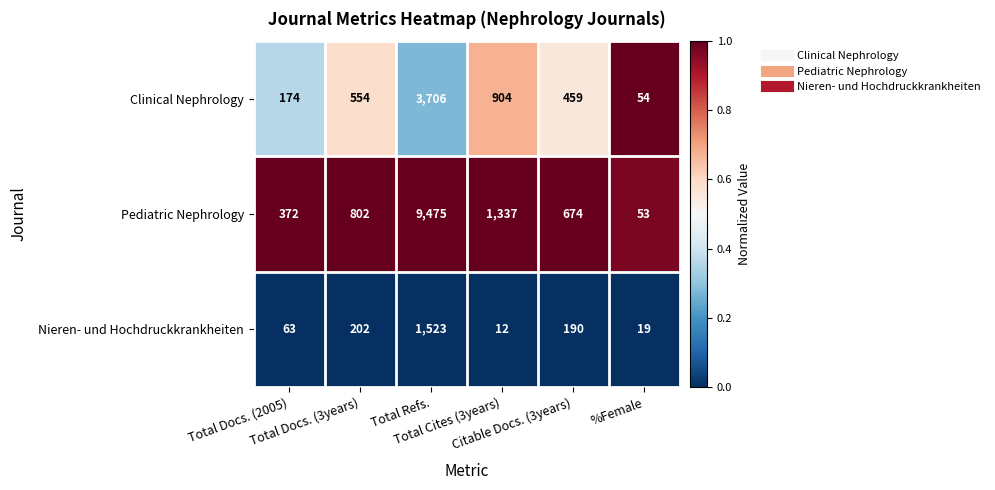

List the series in order of their peak value, highest first.

Pediatric Nephrology, Clinical Nephrology, Nieren- und Hochdruckkrankheiten